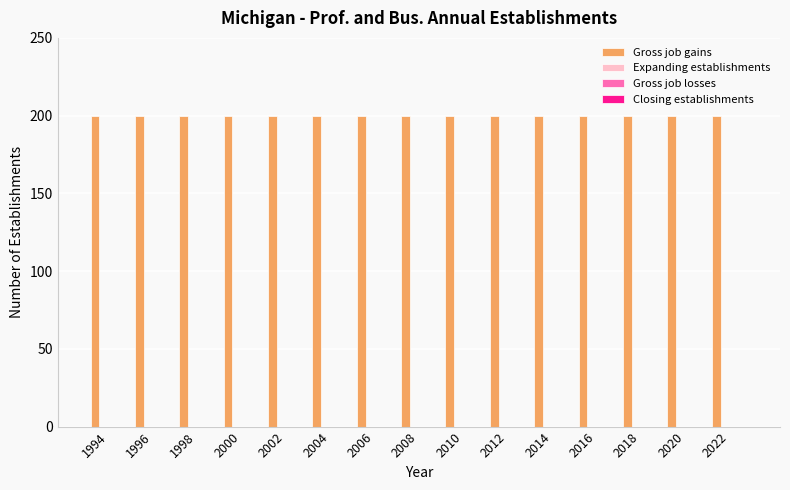

Which series changed the most between 2004 and 2008?

Gross job gains